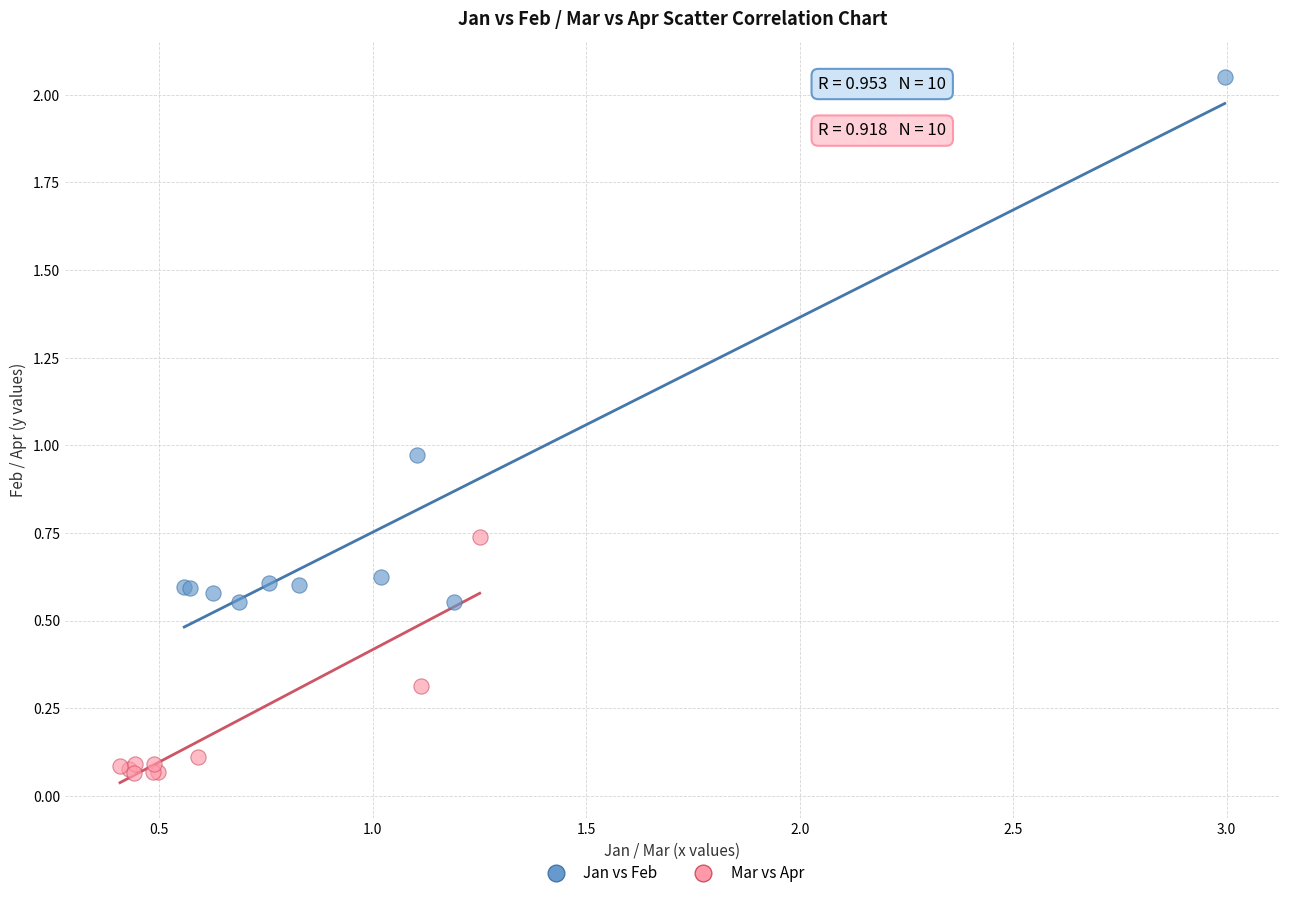

Which series reaches the maximum Y coordinate?

Jan vs Feb